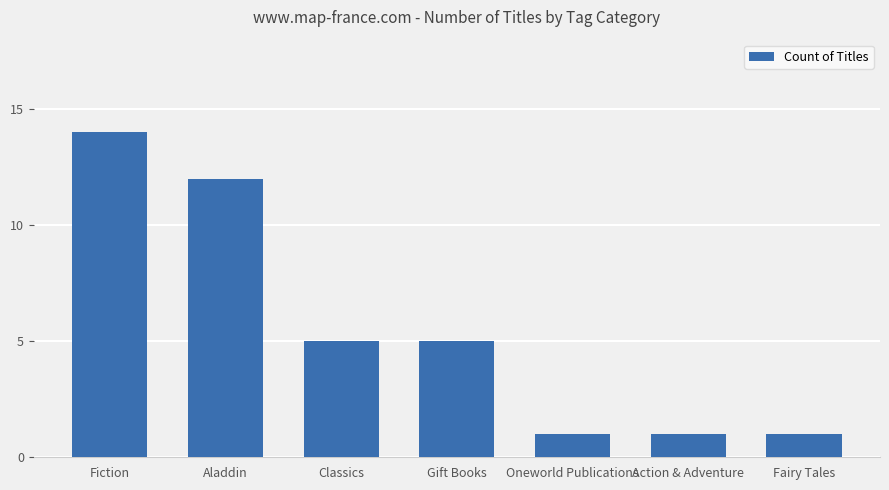

What value does the data have at Action & Adventure?

1